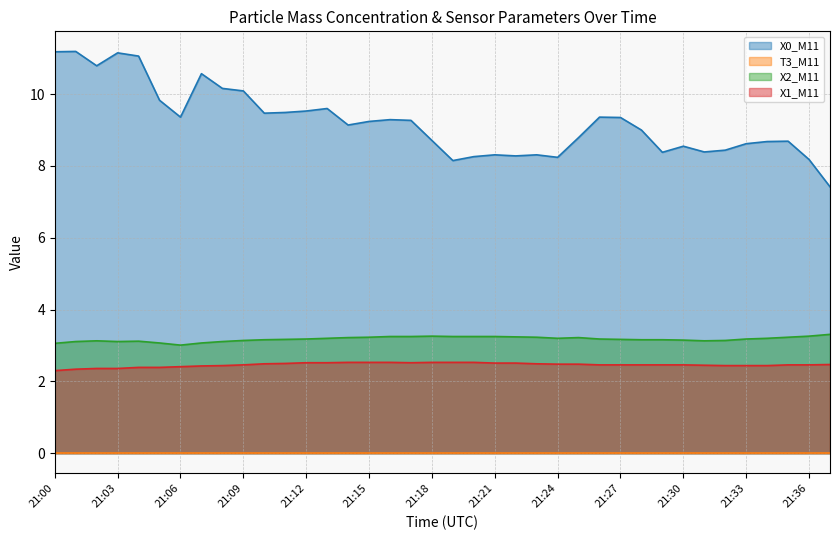

At which label does X1_M11 line reach its peak?

14